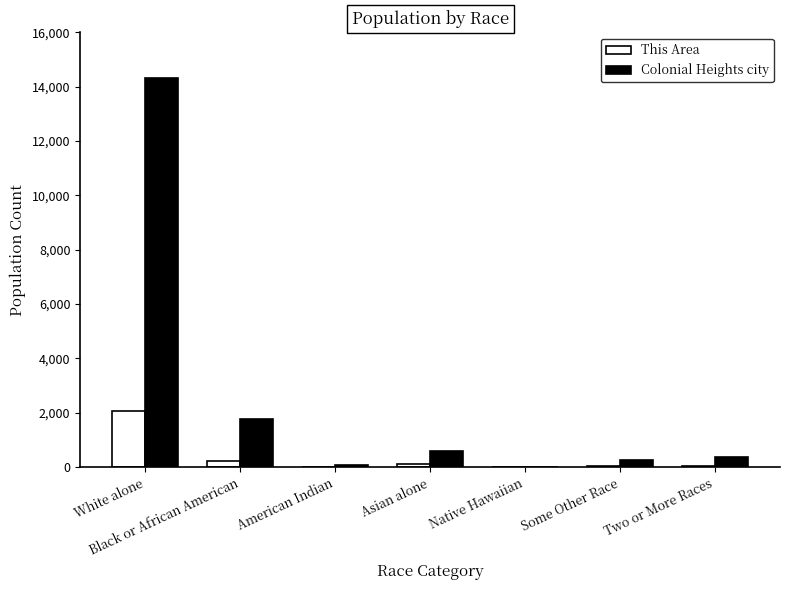

What is the approximate value of Colonial Heights city at White alone?

14326